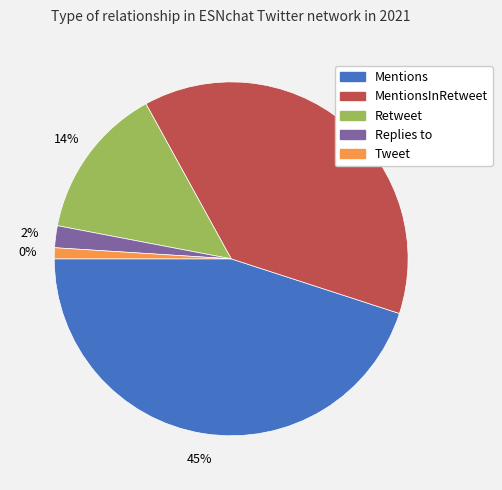

What is the largest slice in the pie chart?

Mentions